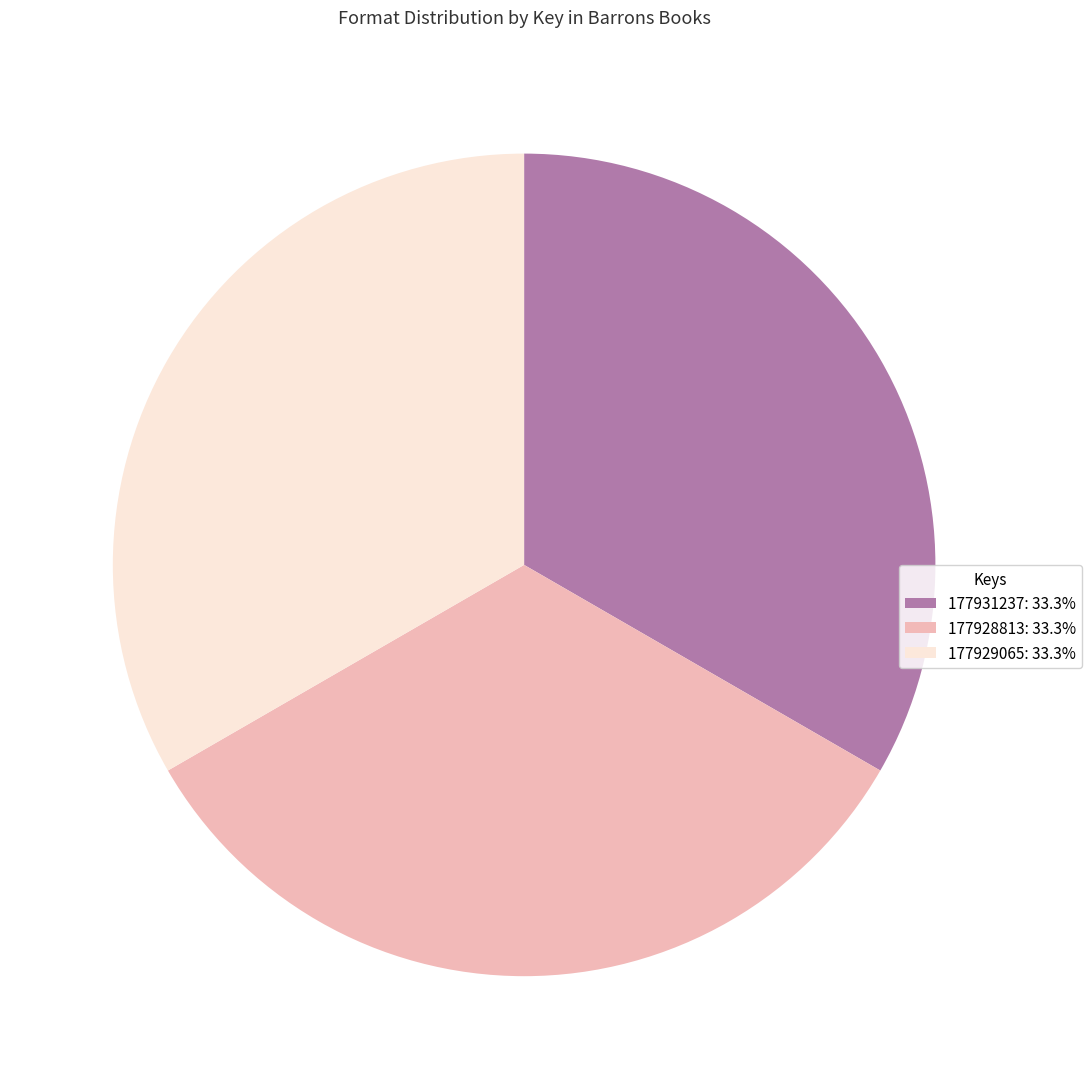

Approximately how many times larger is the value at 177928813: 33.3% compared to 177929065: 33.3%?

1.0